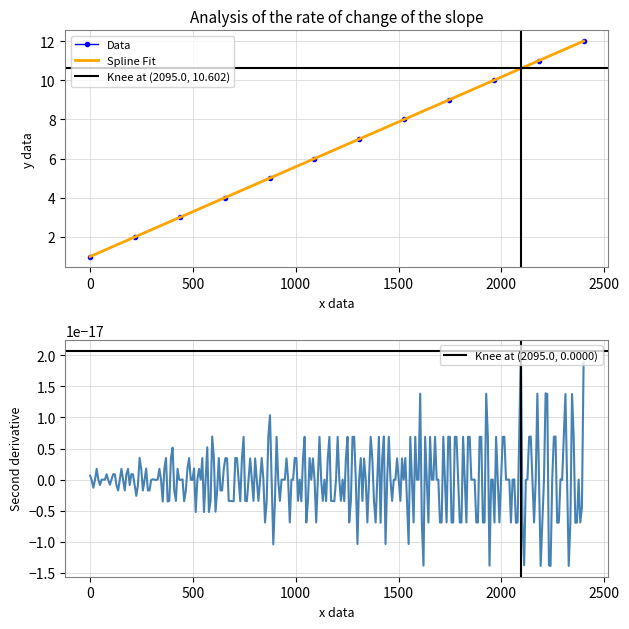

The value at 28-1-26 is 3. True or false?

False